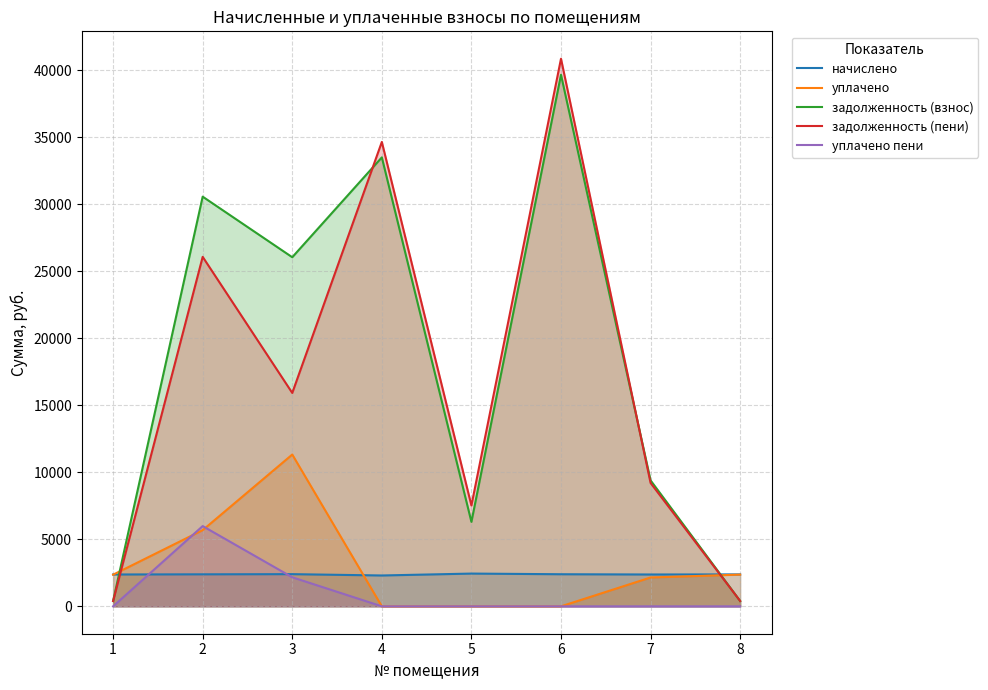

How many distinct data groups are displayed?

5